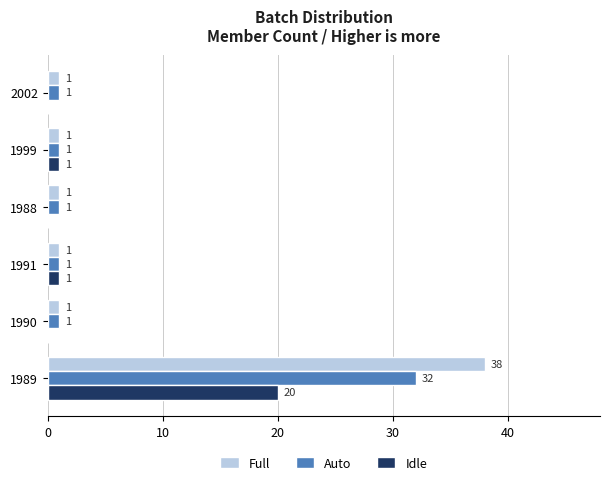

True or false: Idle has a value of 1 at 1991.

True